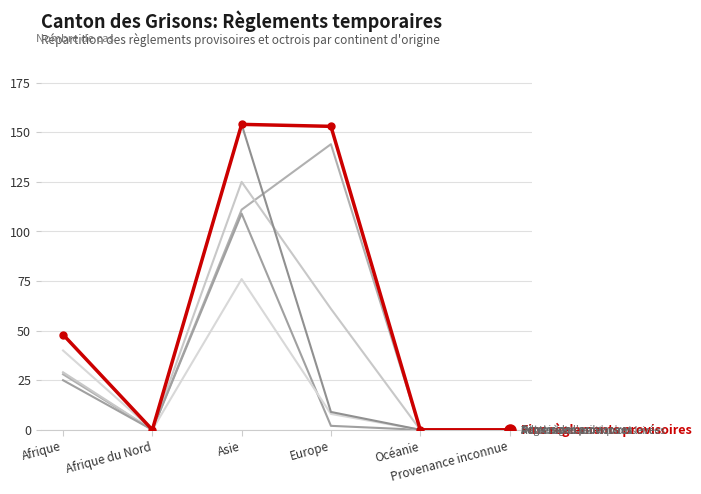

Reading right to left, extract all data points from this chart.

Total règlements provisoires: Provenance inconnue=0	Océanie=0	Europe=144	Asie=111	Afrique du Nord=0	Afrique=28
Fins règlements provisoires: Provenance inconnue=0	Océanie=0	Europe=153	Asie=154	Afrique du Nord=0	Afrique=48
Octrois de l'asile: Provenance inconnue=0	Océanie=0	Europe=61	Asie=125	Afrique du Nord=0	Afrique=29
Admissions provisoires: Provenance inconnue=0	Océanie=0	Europe=2	Asie=109	Afrique du Nord=0	Afrique=25
Règlements cantonaux: Provenance inconnue=0	Océanie=0	Europe=8	Asie=76	Afrique du Nord=0	Afrique=40
Admissions provisoires levées: Provenance inconnue=0	Océanie=0	Europe=9	Asie=154	Afrique du Nord=0	Afrique=48